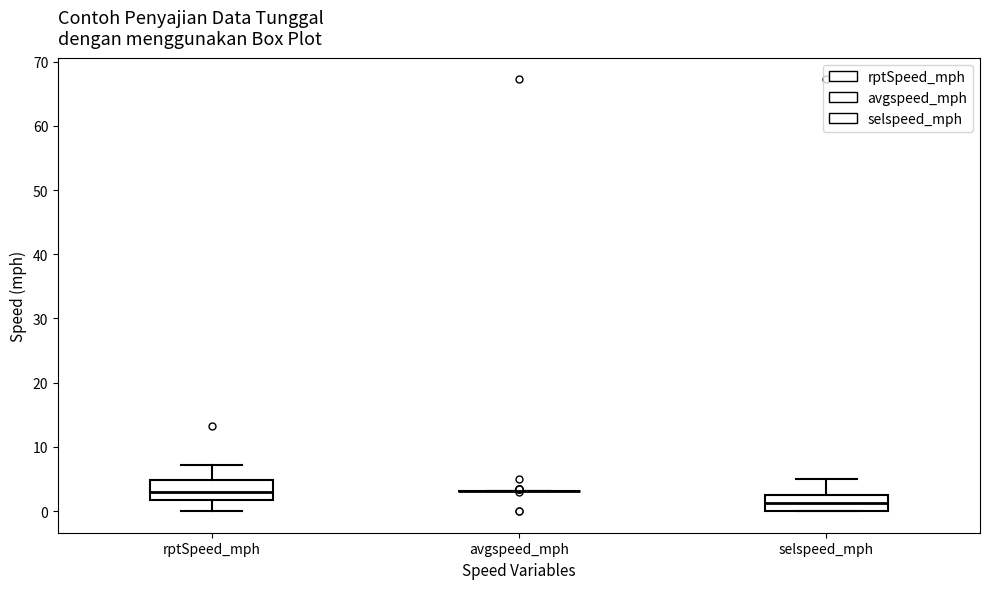

Reading left to right, read every box against the y-axis: the position of its median line, the range the box covers, and the ends of its whiskers. The values are not printed on the chart, so give them approximately, as read against the axis.

rptSpeed_mph: median 3, box 2 to 5, whiskers 0 to 7
avgspeed_mph: box collapsed to a line at 3, whiskers 3 to 3
selspeed_mph: median 1, box 0 to 2, whiskers 0 to 5